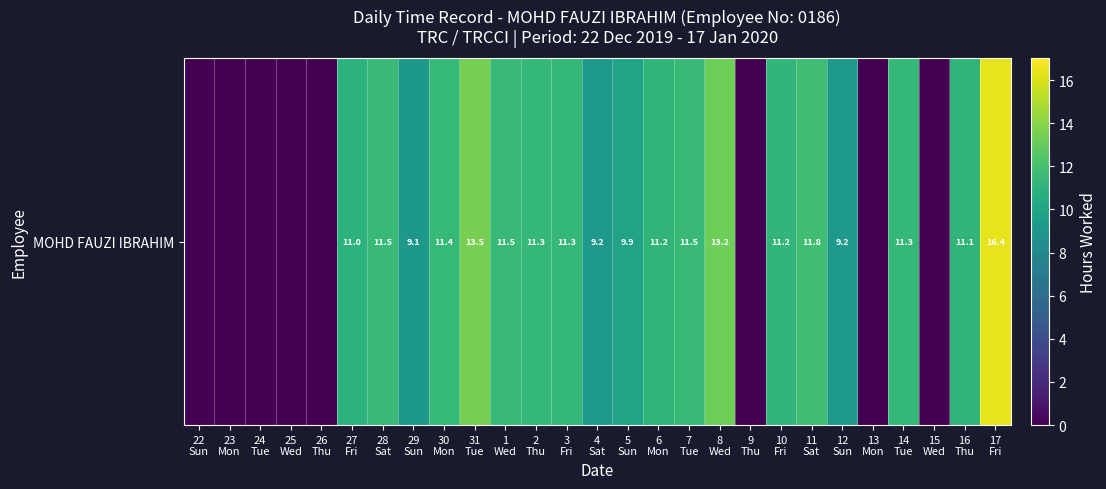

Count the number of data series in this chart.

1